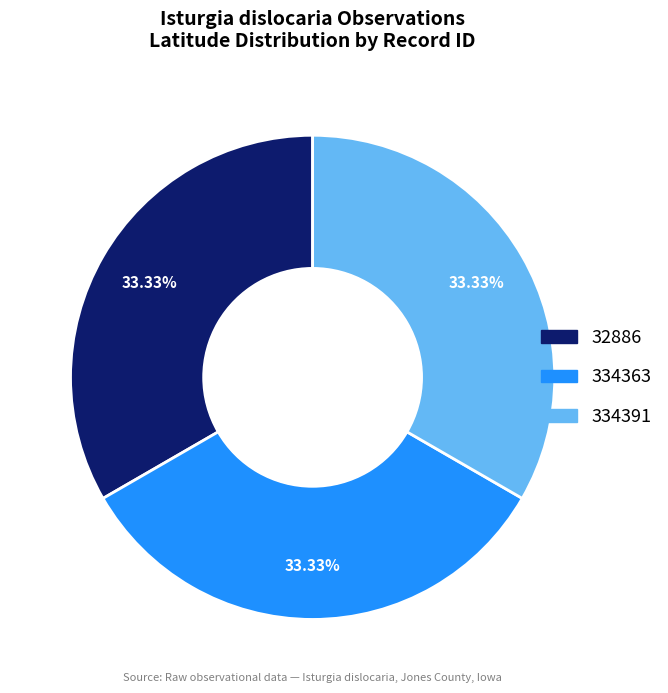

How many slices are in this pie chart?

3